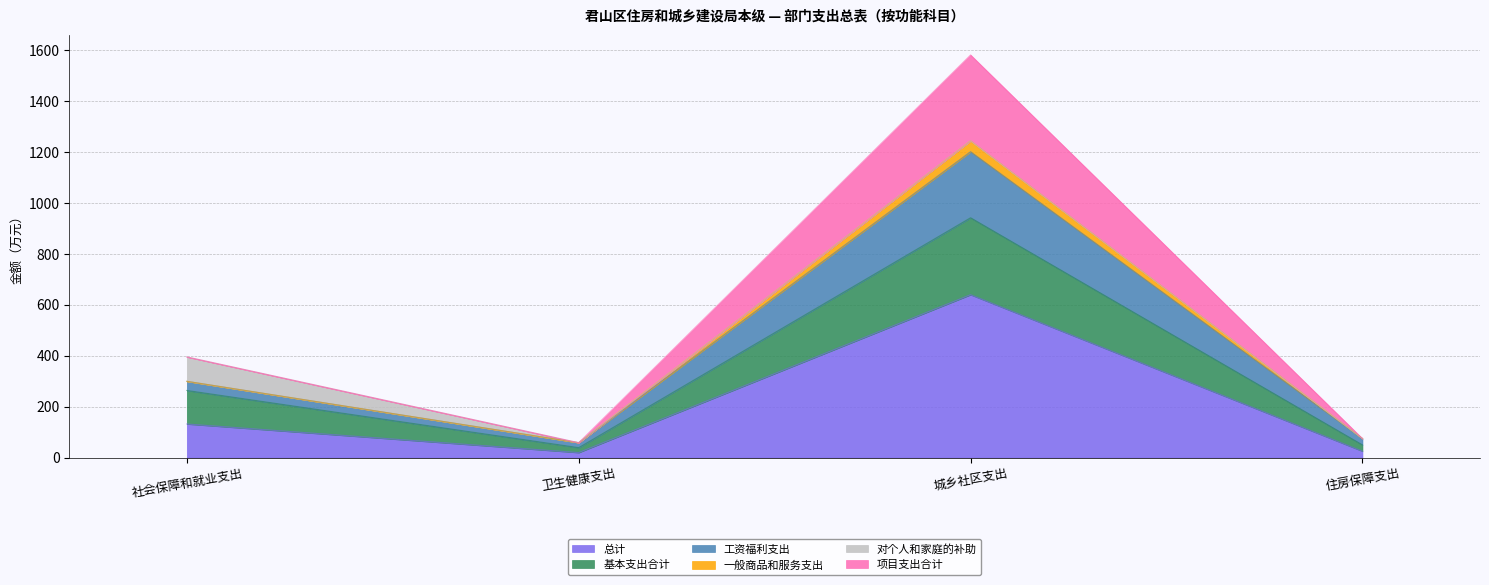

What is the spread (max minus min) of values at 卫生健康支出?

38.8